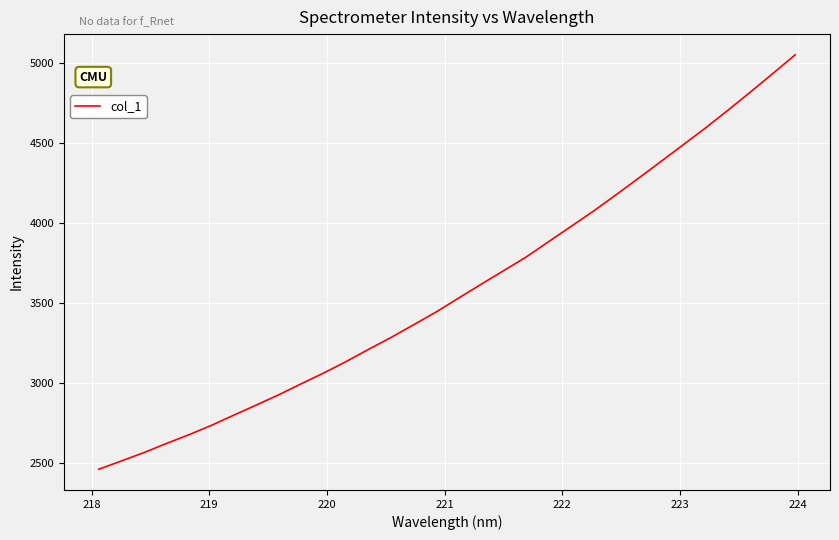

What is the difference between the maximum and minimum values?

2591.9